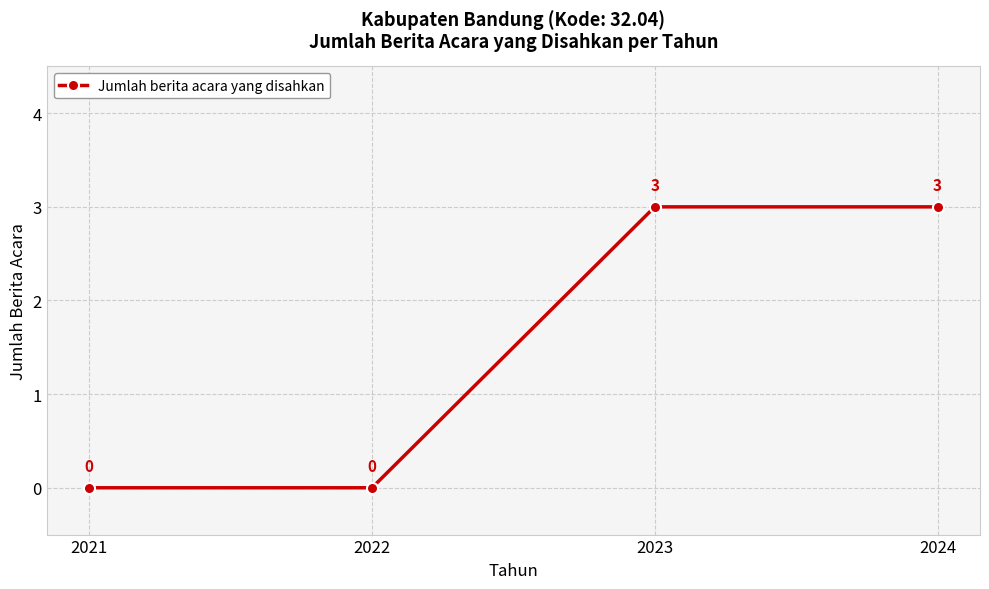

What is the change in value from 2021 to 2023?

+3